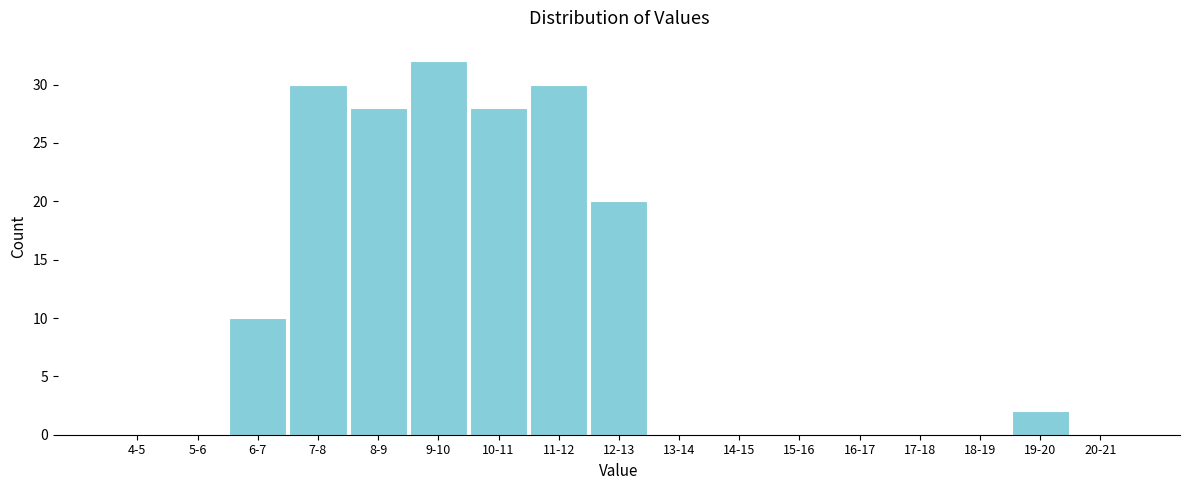

Reading left to right, transcribe all the data shown in this chart.

4-5=0	5-6=0	6-7=10	7-8=30	8-9=28	9-10=32	10-11=28	11-12=30	12-13=20	13-14=0	14-15=0	15-16=0	16-17=0	17-18=0	18-19=0	19-20=2	20-21=0